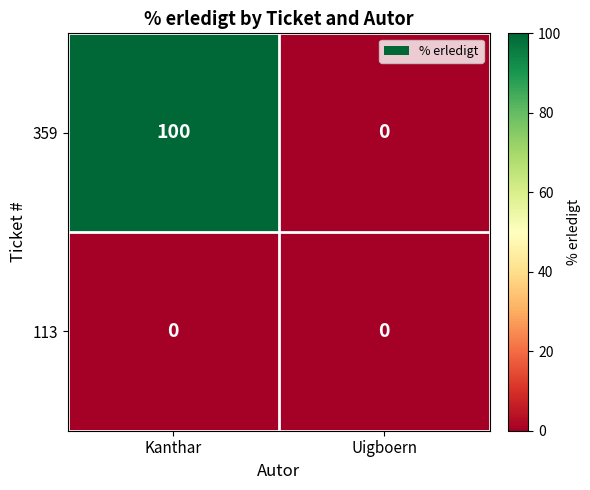

At Kanthar, list the series in order from largest to smallest.

359, 113